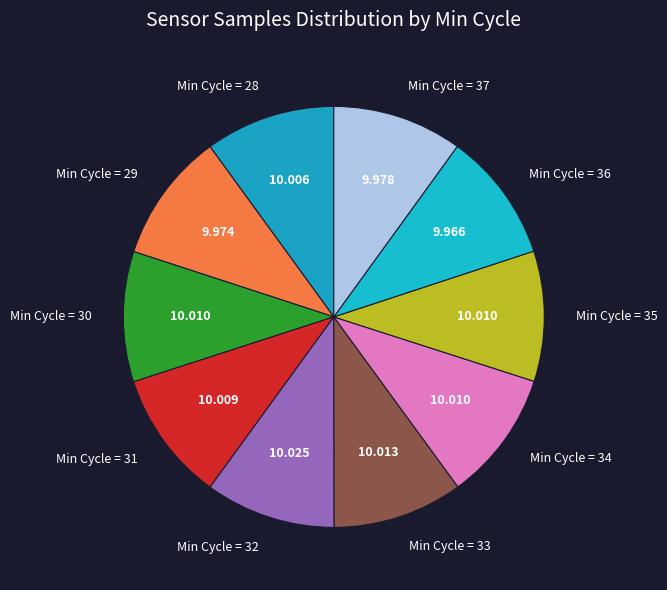

Do Min Cycle = 30 and Min Cycle = 37 together represent more than half of the pie?

No